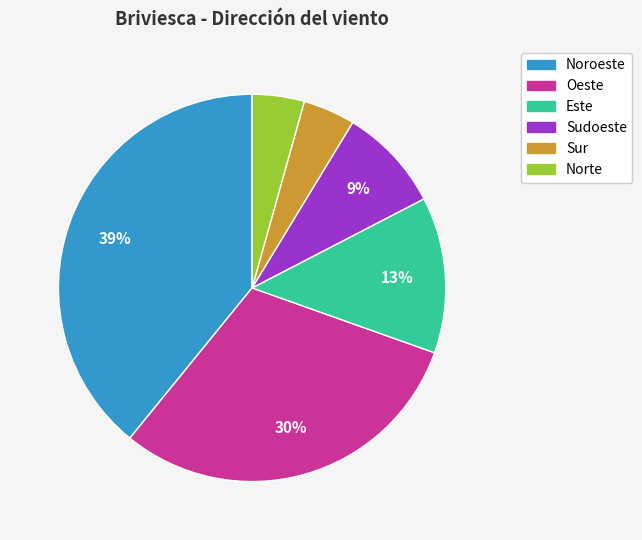

Does Noroeste represent more than half of the total?

No